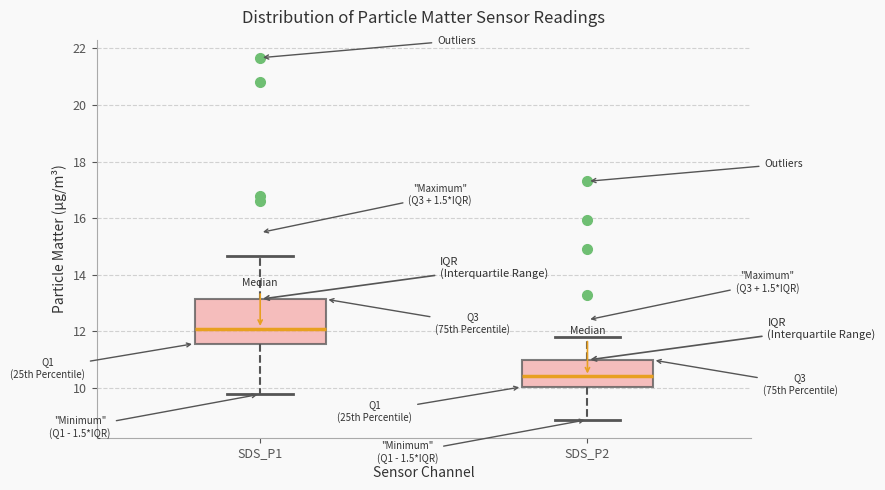

Comparing the boxes themselves (not the whiskers), which one is the tallest?

SDS_P1